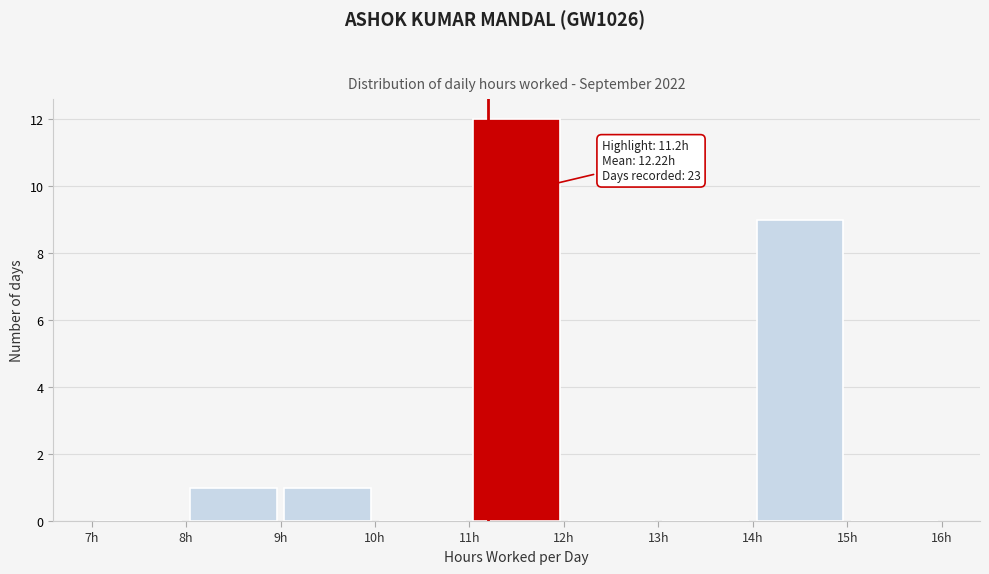

Which range on the x-axis has the tallest bar?

11 to 12